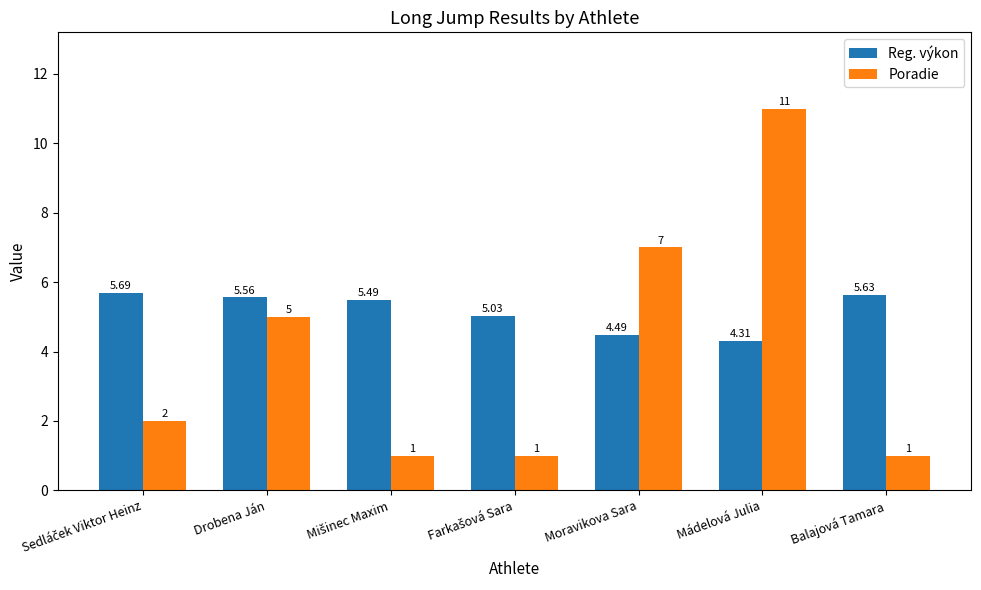

What is the value of the Poradie bar at the 6th from the left?

11.0